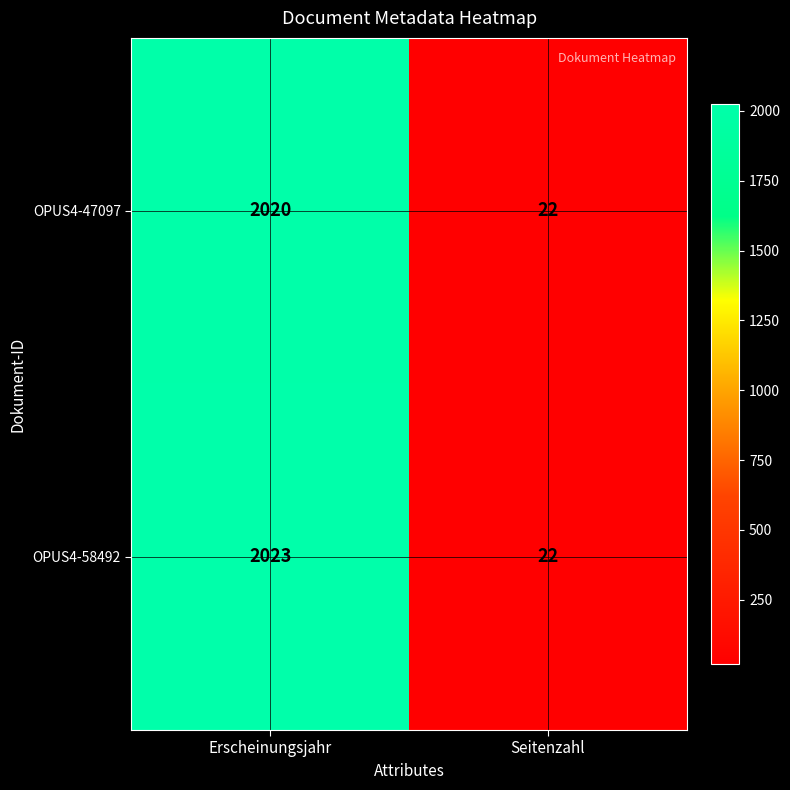

The OPUS4-58492 series shows 666 at Erscheinungsjahr. True or false?

False